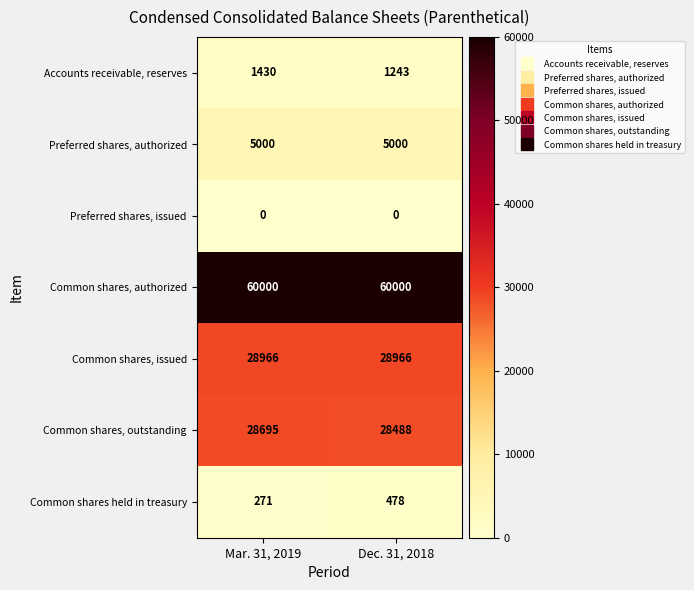

Is it true that Common shares, authorized equals 106936 at Dec. 31, 2018?

False